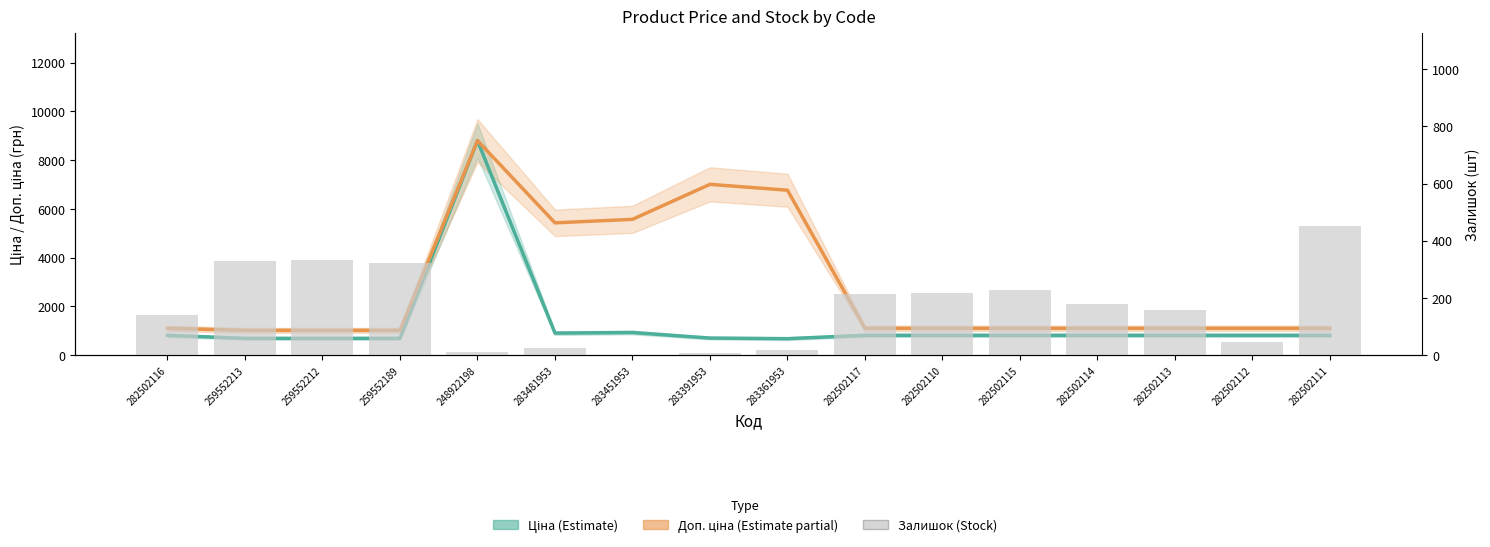

Reading left to right, extract all data points from this chart.

Ціна (Estimate): 282502116=813.0	259552213=689.1	259552212=689.1	259552189=689.1	248922198=8797.6	283481953=904.3	283451953=928.3	283391953=700.4	283361953=676.4	282502117=813.0	282502110=813.0	282502115=813.0	282502114=813.0	282502113=813.0	282502112=813.0	282502111=813.0
Доп. ціна (Estimate partial): 282502116=1101.8	259552213=1017.8	259552212=1017.8	259552189=1017.8	248922198=8797.6	283481953=5425.9	283451953=5569.9	283391953=7004.3	283361953=6764.4	282502117=1101.8	282502110=1101.8	282502115=1101.8	282502114=1101.8	282502113=1101.8	282502112=1101.8	282502111=1101.8
Залишок: 282502116=140.0	259552213=330.0	259552212=333.0	259552189=323.0	248922198=11.0	283481953=24.0	283451953=2.0	283391953=8.0	283361953=19.0	282502117=214.0	282502110=219.0	282502115=229.0	282502114=178.0	282502113=158.0	282502112=46.0	282502111=450.0